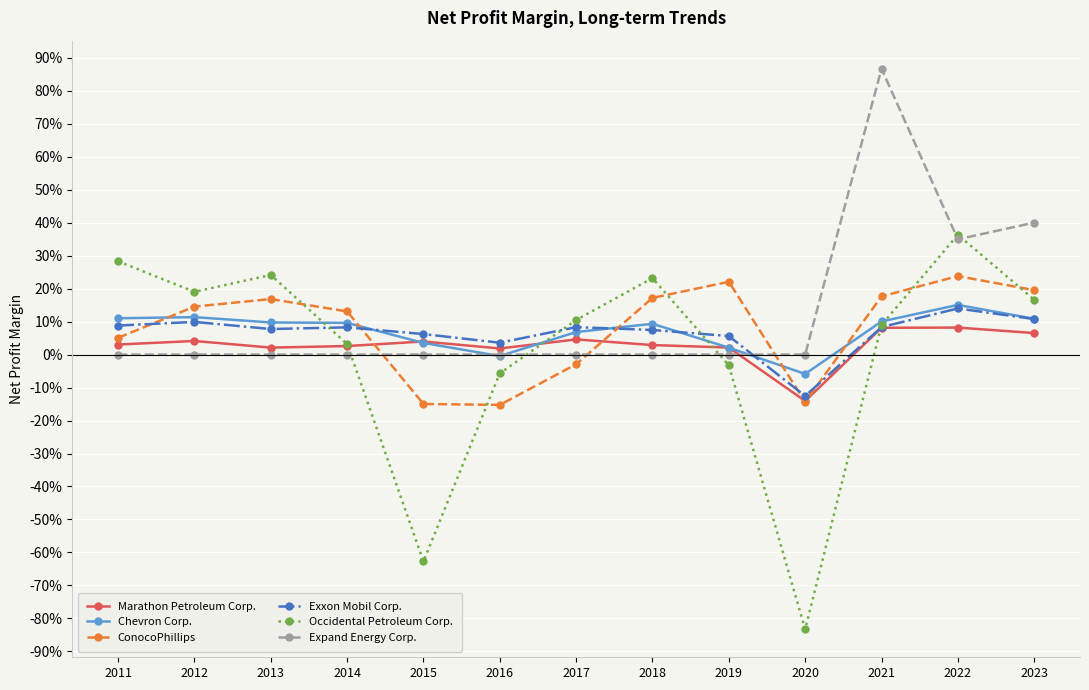

What are all the series names shown in the legend?

Marathon Petroleum Corp., Chevron Corp., ConocoPhillips, Exxon Mobil Corp., Occidental Petroleum Corp., Expand Energy Corp.